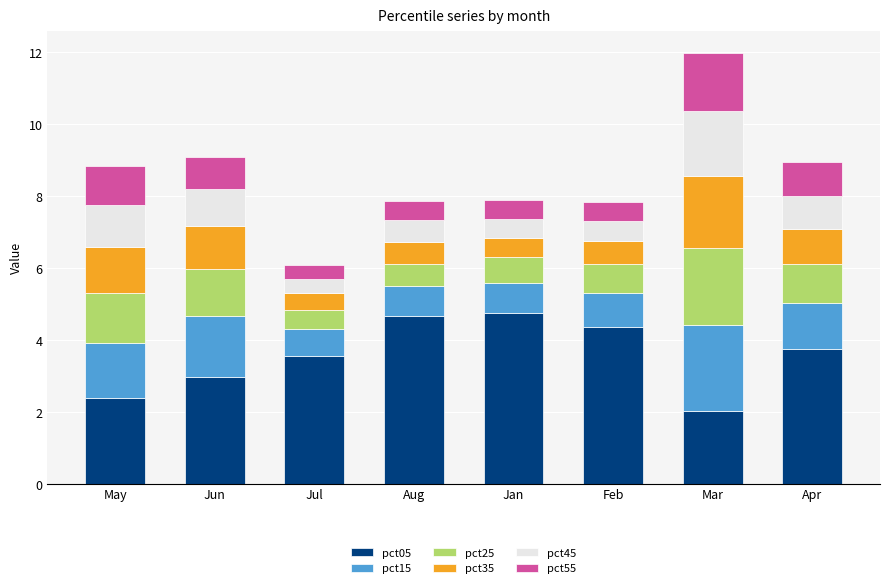

What is the highest value of the pct05 series?

4.7